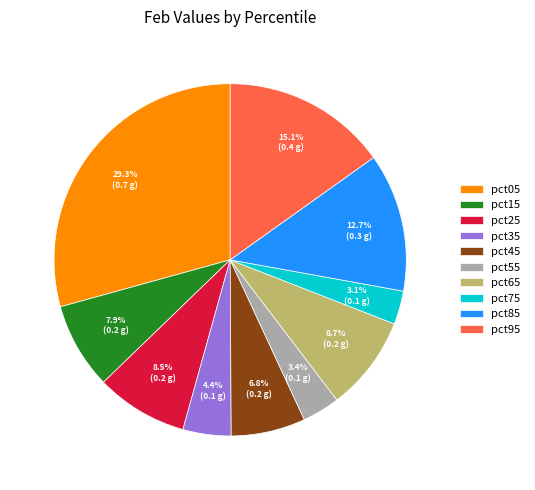

Between pct65 and pct95, which is larger?

pct95